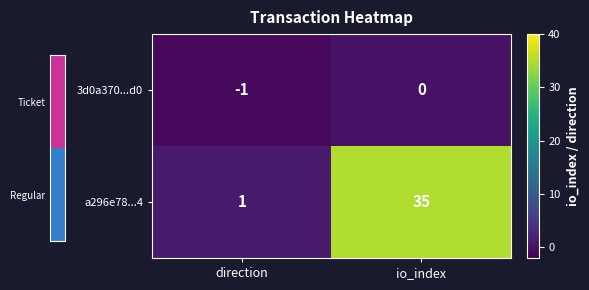

List the series in order of their overall mean, lowest first.

3d0a370...d0, a296e78...4